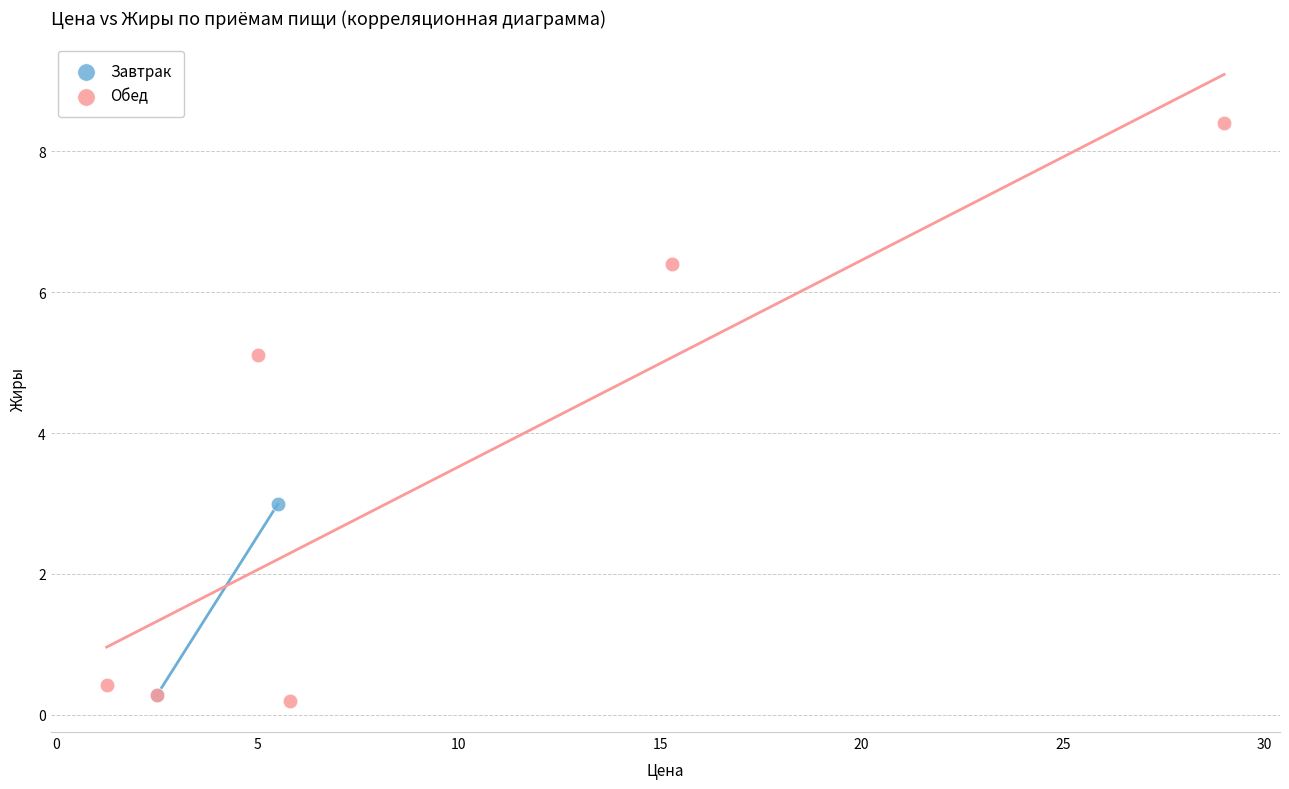

What are all the series names shown in the legend?

Завтрак, Обед